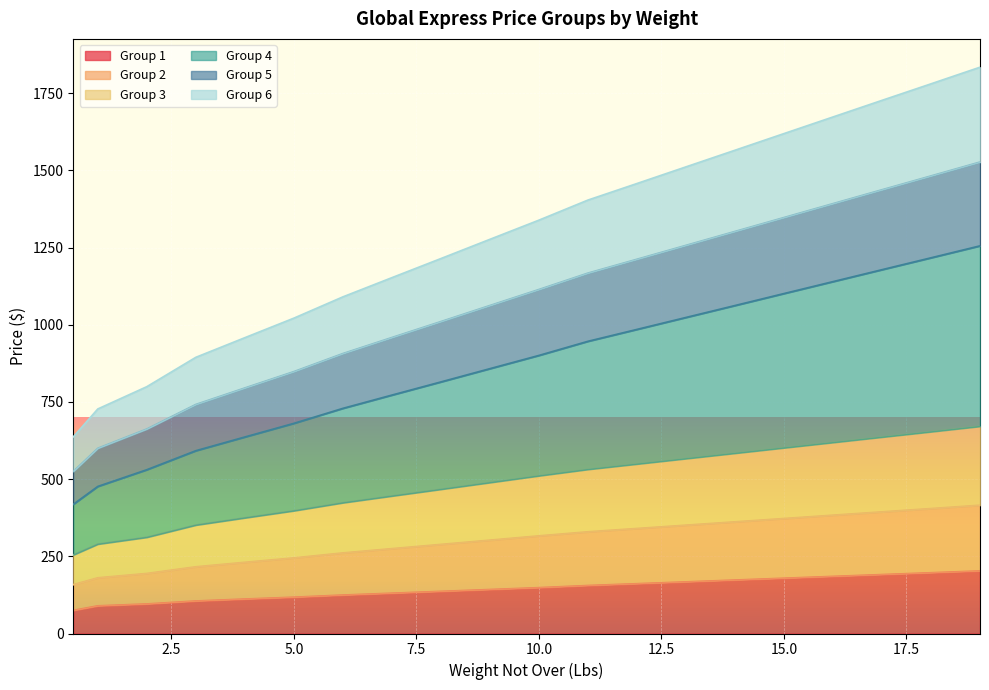

Which series has the largest total across all categories?

Group 6